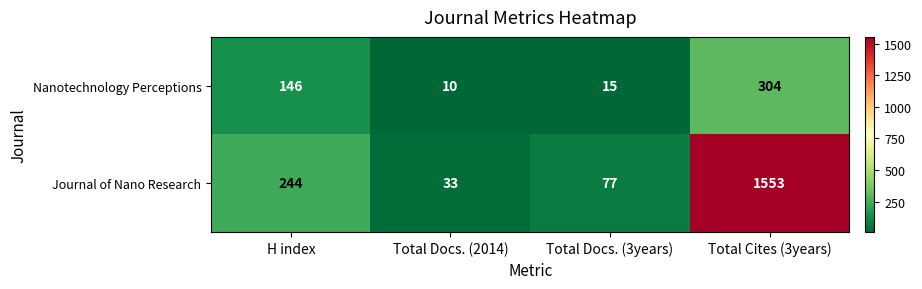

The value of Journal of Nano Research at H index is 351. True or false?

False